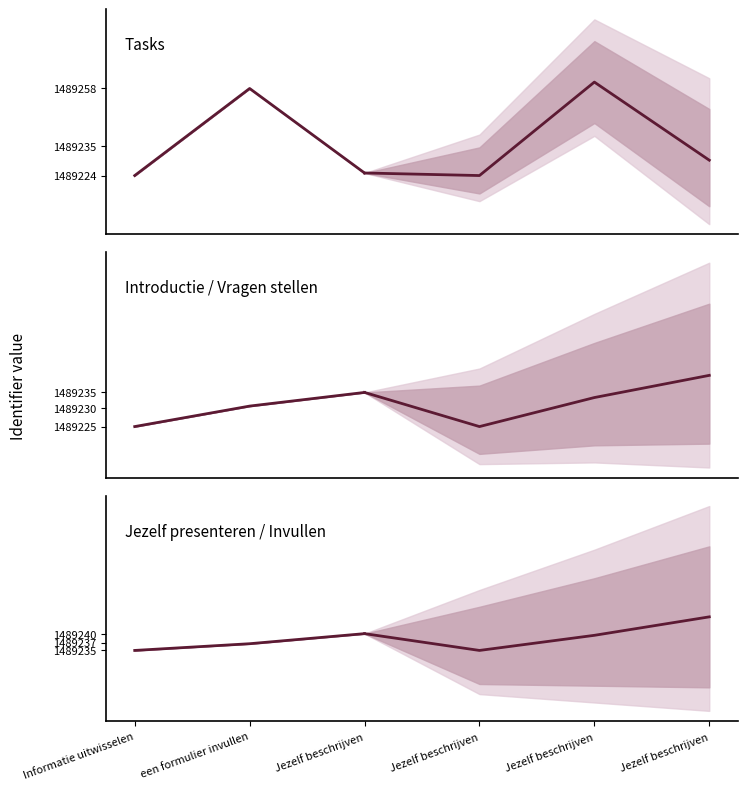

Between Jezelf beschrijven and Informatie uitwisselen, which is larger?

Jezelf beschrijven